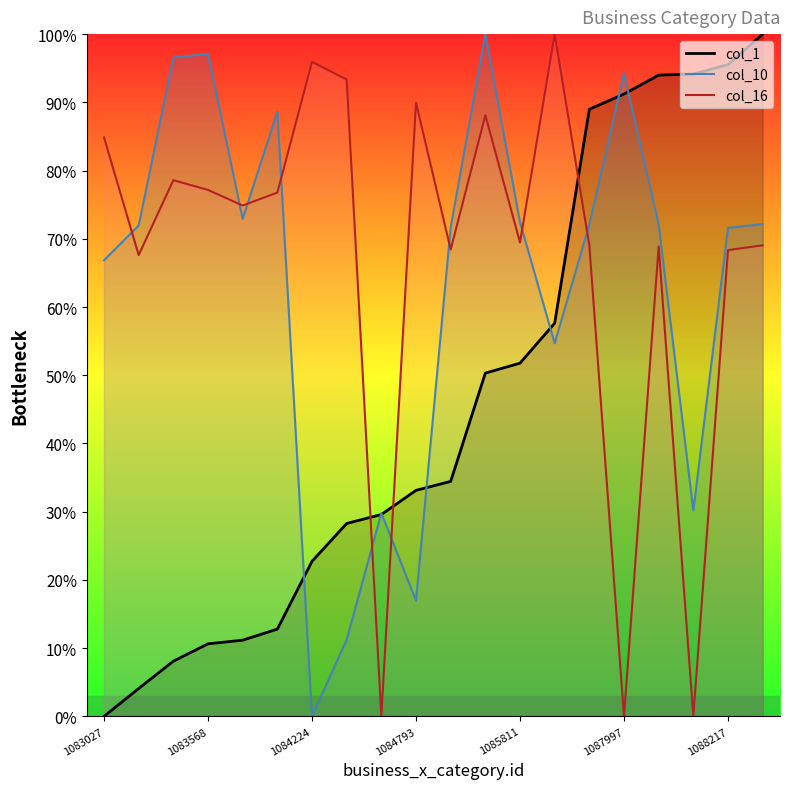

True or false: col_16 and col_1 intersect in this chart.

True